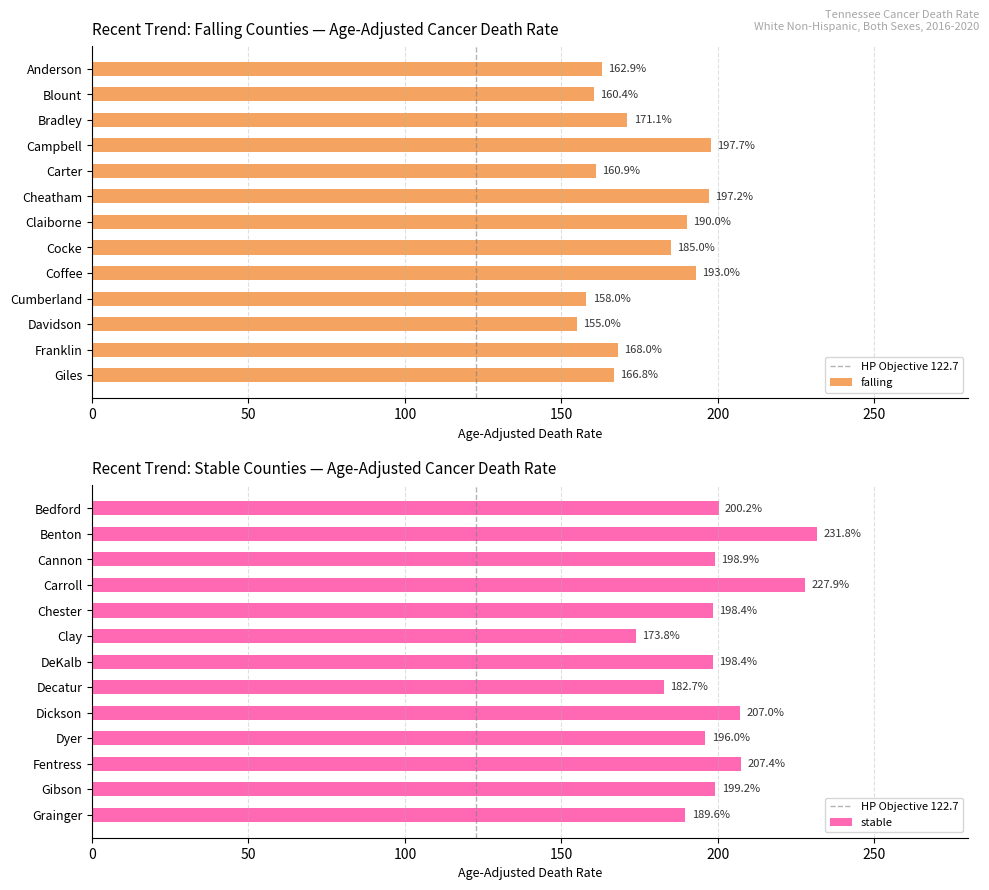

List the series in order of their peak value, highest first.

stable, falling